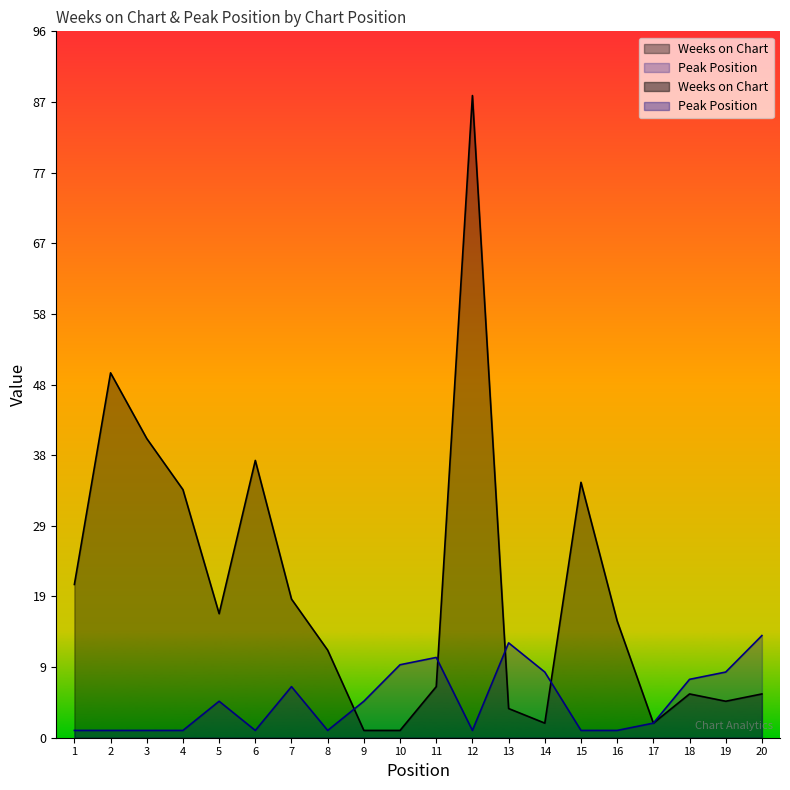

Which category has the lowest value in the Weeks on Chart series?

9